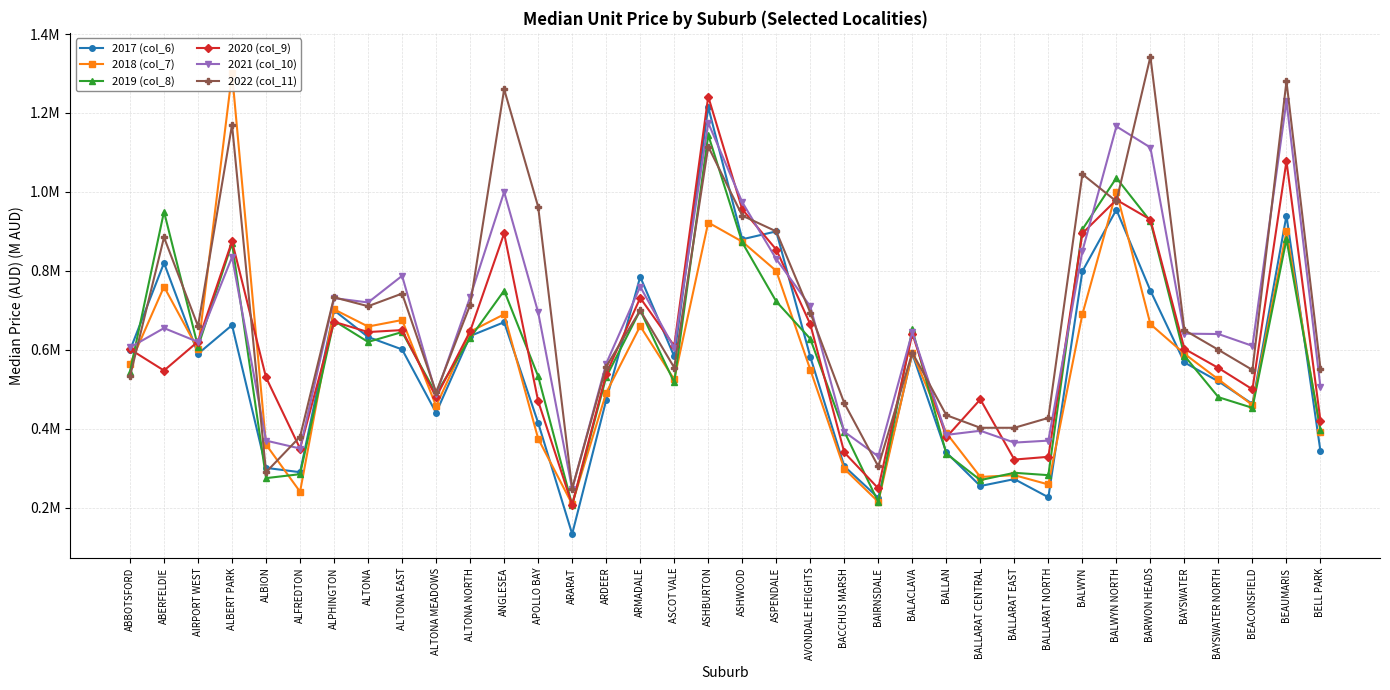

What value does the 2019 (col_8) series have at ABBOTSFORD?

0.5